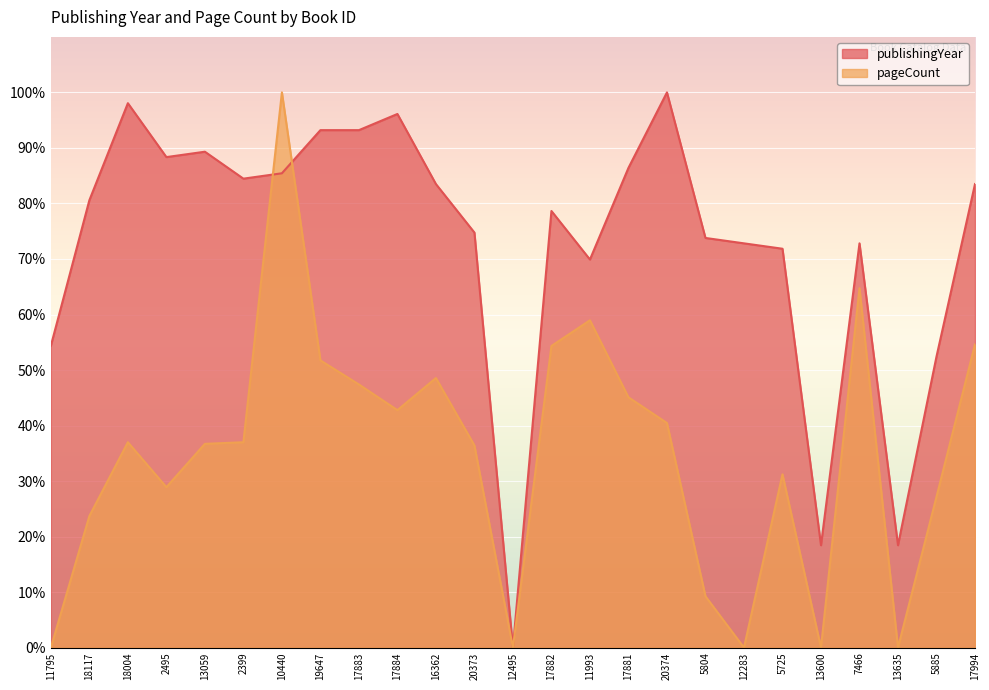

Between 18117 and 5885, which series saw the biggest shift?

publishingYear